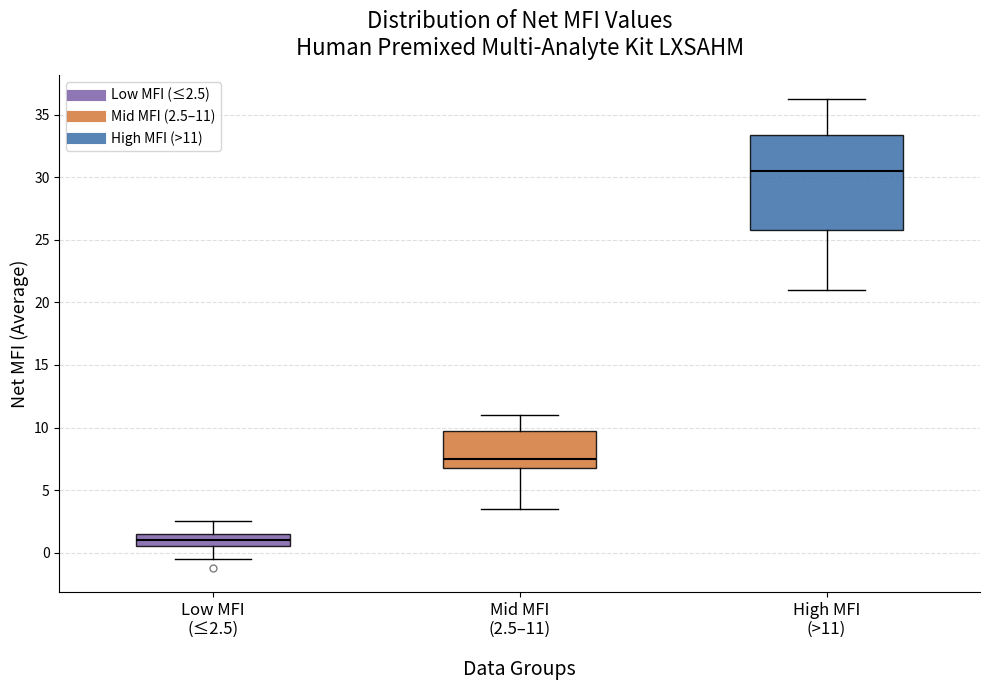

Where is the upper edge of the box for Mid MFI (2.5–11) on the y-axis? The values are not printed on the chart, so give them approximately, as read against the axis.

10.0